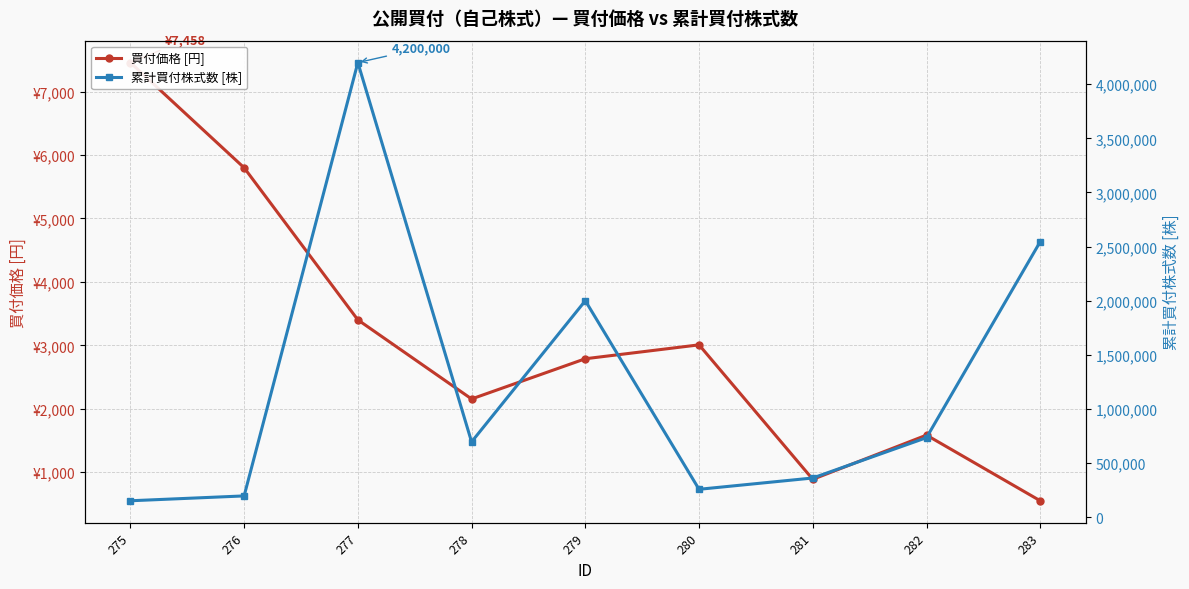

What are all the series names shown in the legend?

買付価格 [円], 累計買付株式数 [株]